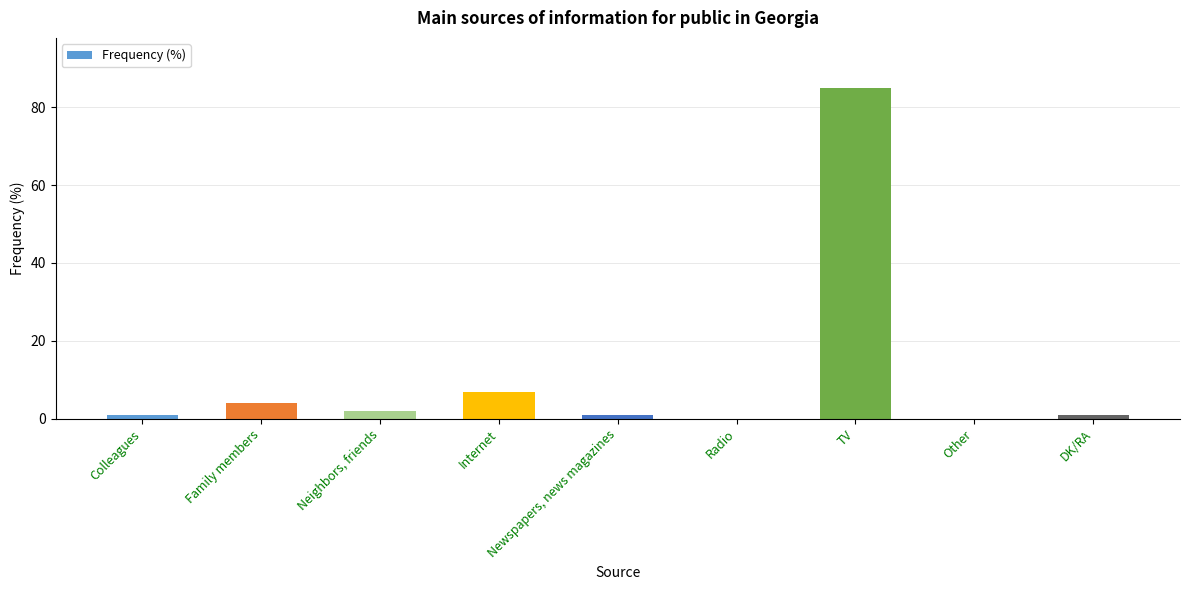

What is the ratio of the value at Internet to the value at DK/RA?

7.0